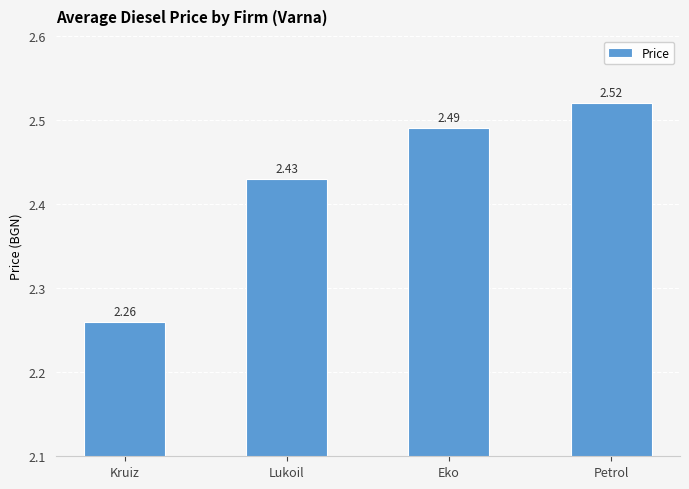

What position from the left is Kruiz?

1